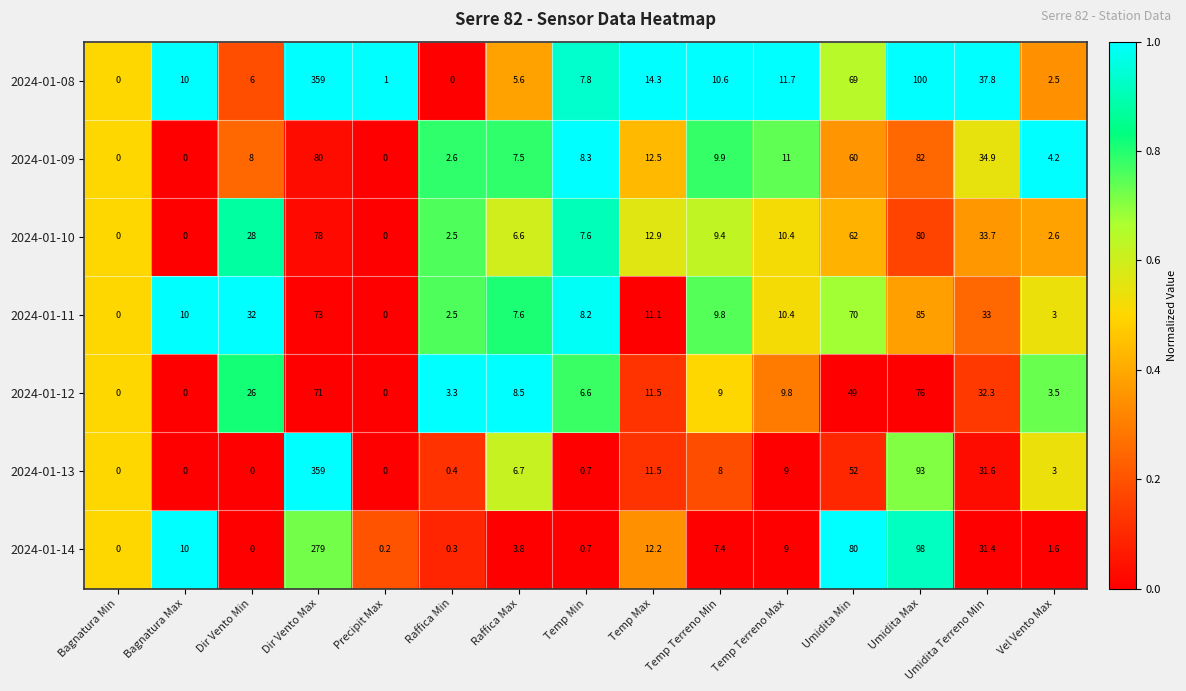

Where is 2024-01-11 nearest to the value 42?

Umidita Terreno Min